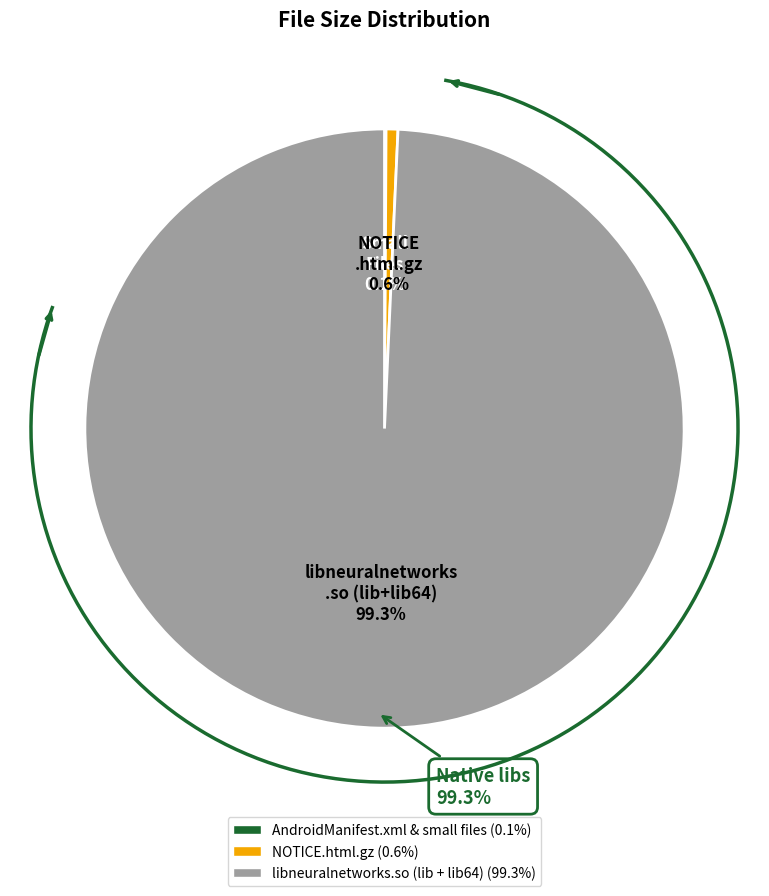

Combined, what portion of the pie is NOTICE.html.gz and CERT.SF?

0.7%